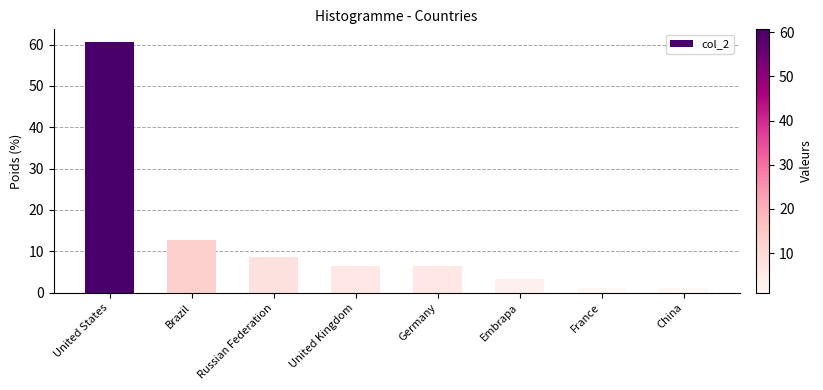

True or false: the data shows 1.1 at France.

True